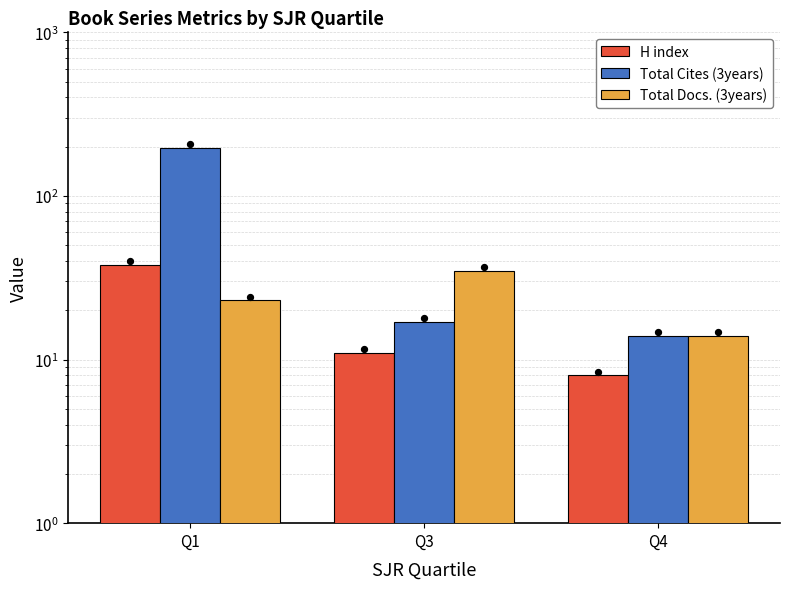

What are all the series names shown in the legend?

H index, Total Cites (3years), Total Docs. (3years)